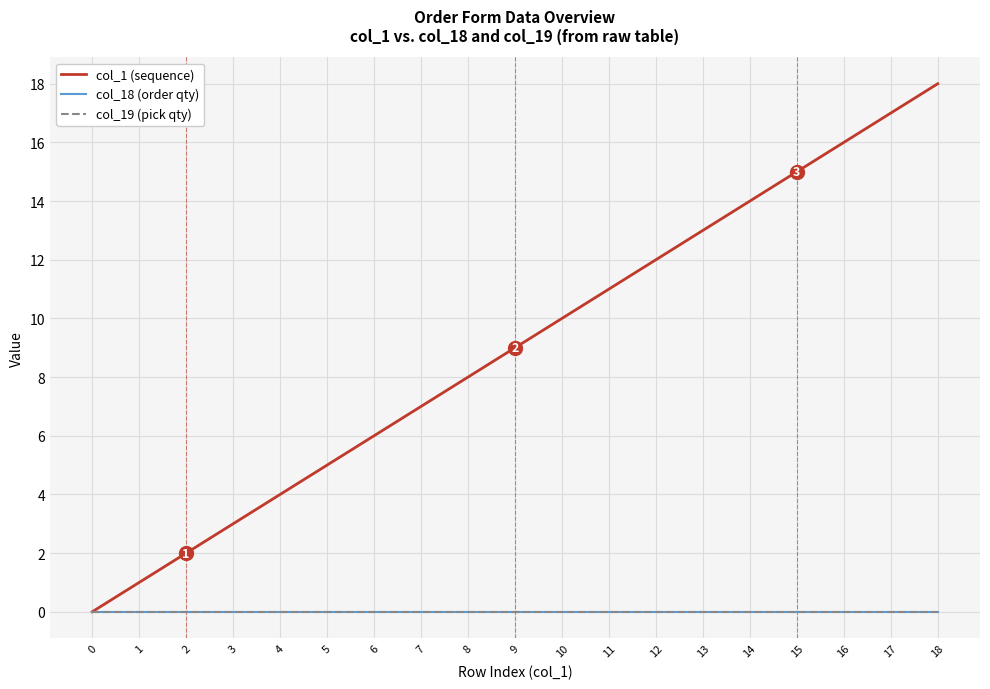

Reading left to right, list all the values displayed in this chart.

col_1 (sequence): 0=0	1=1	2=2	3=3	4=4	5=5	6=6	7=7	8=8	9=9	10=10	11=11	12=12	13=13	14=14	15=15	16=16	17=17	18=18
col_18 (order qty): 0=0	1=0	2=0	3=0	4=0	5=0	6=0	7=0	8=0	9=0	10=0	11=0	12=0	13=0	14=0	15=0	16=0	17=0	18=0
col_19 (pick qty): 0=0	1=0	2=0	3=0	4=0	5=0	6=0	7=0	8=0	9=0	10=0	11=0	12=0	13=0	14=0	15=0	16=0	17=0	18=0